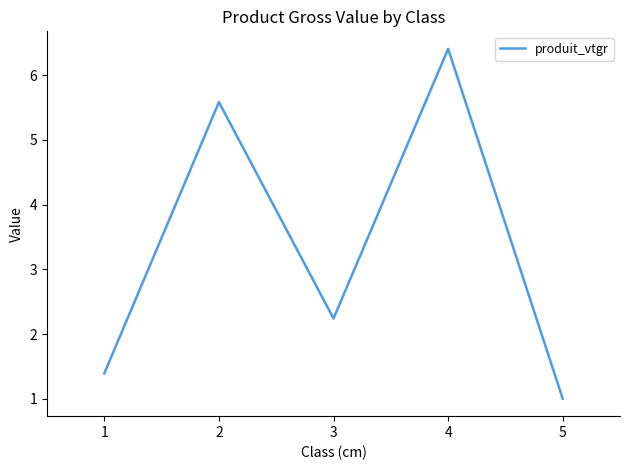

Reading left to right, extract all data points from this chart.

1.4	5.6	2.2	6.4	1.0